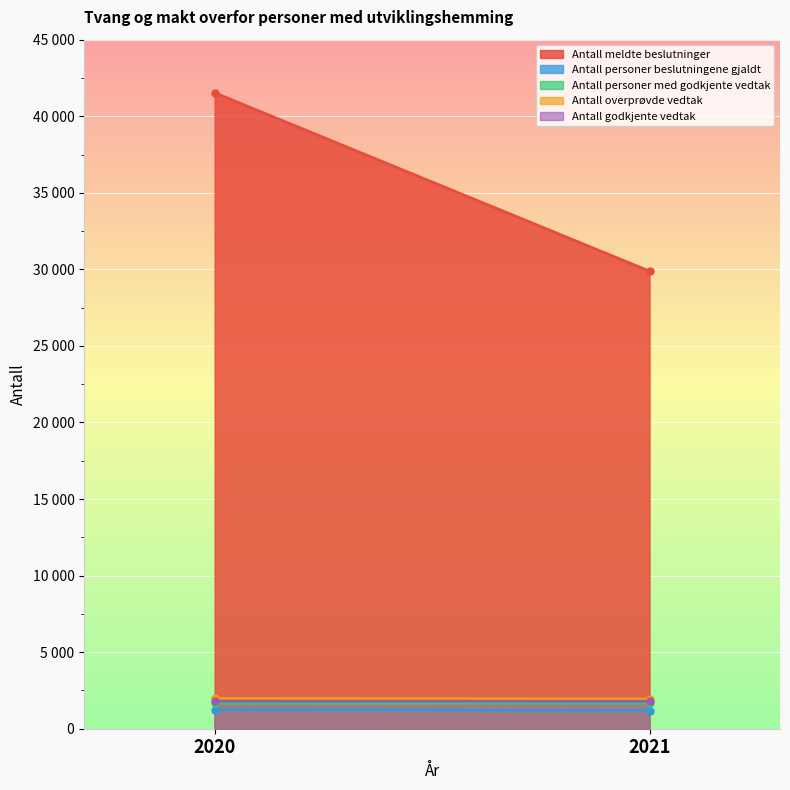

What is the value of the Antall meldte beslutninger point at the 1st from the left?

41531